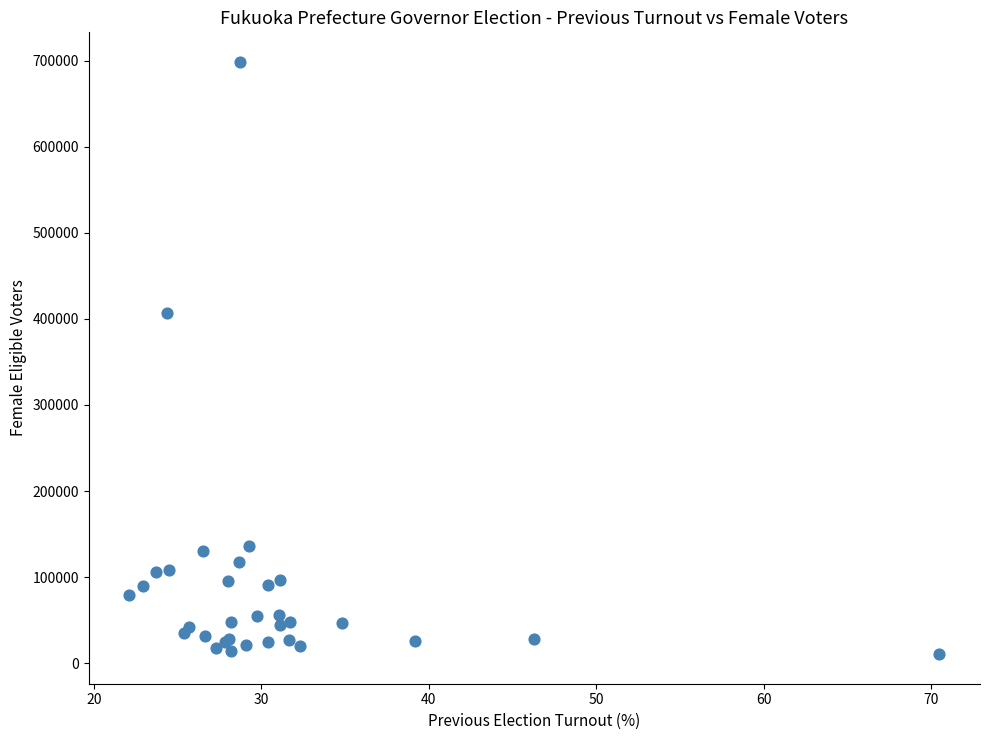

What Y value in the scatter plot is closest to 354537?

406906